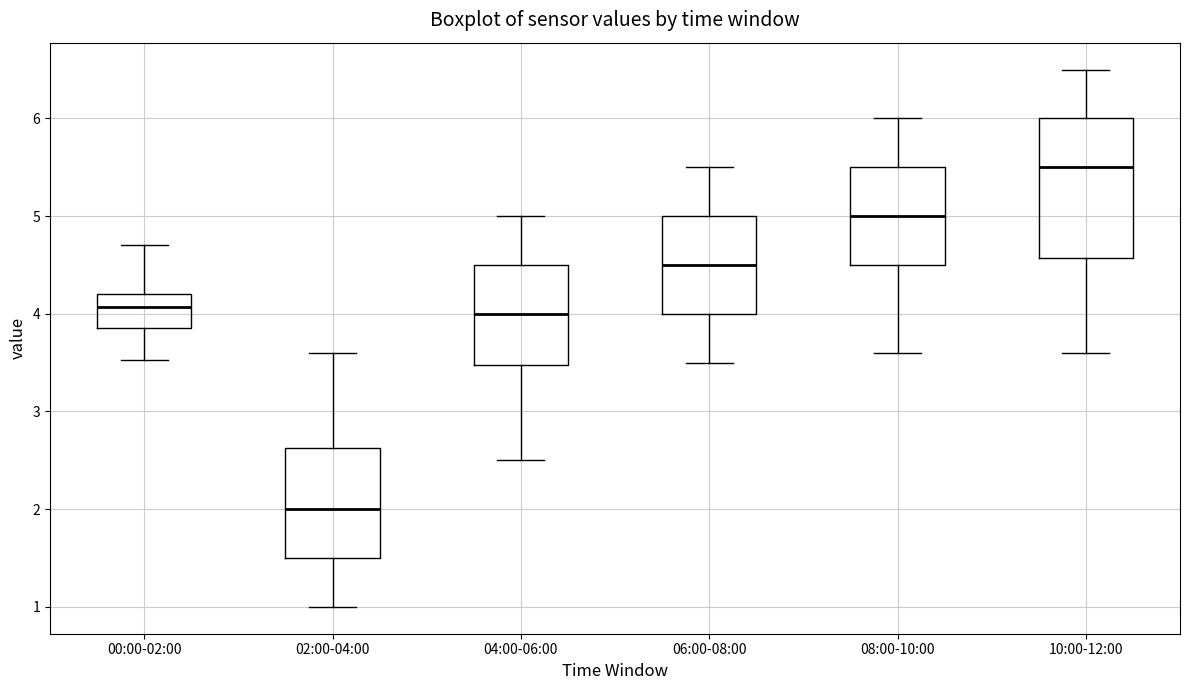

Reading left to right, read every box against the y-axis: the position of its median line, the range the box covers, and the ends of its whiskers. The values are not printed on the chart, so give them approximately, as read against the axis.

00:00-02:00: median 4.1, box 3.9 to 4.2, whiskers 3.5 to 4.7
02:00-04:00: median 2.0, box 1.5 to 2.6, whiskers 1.0 to 3.6
04:00-06:00: median 4.0, box 3.5 to 4.5, whiskers 2.5 to 5.0
06:00-08:00: median 4.5, box 4.0 to 5.0, whiskers 3.5 to 5.5
08:00-10:00: median 5.0, box 4.5 to 5.5, whiskers 3.6 to 6.0
10:00-12:00: median 5.5, box 4.6 to 6.0, whiskers 3.6 to 6.5